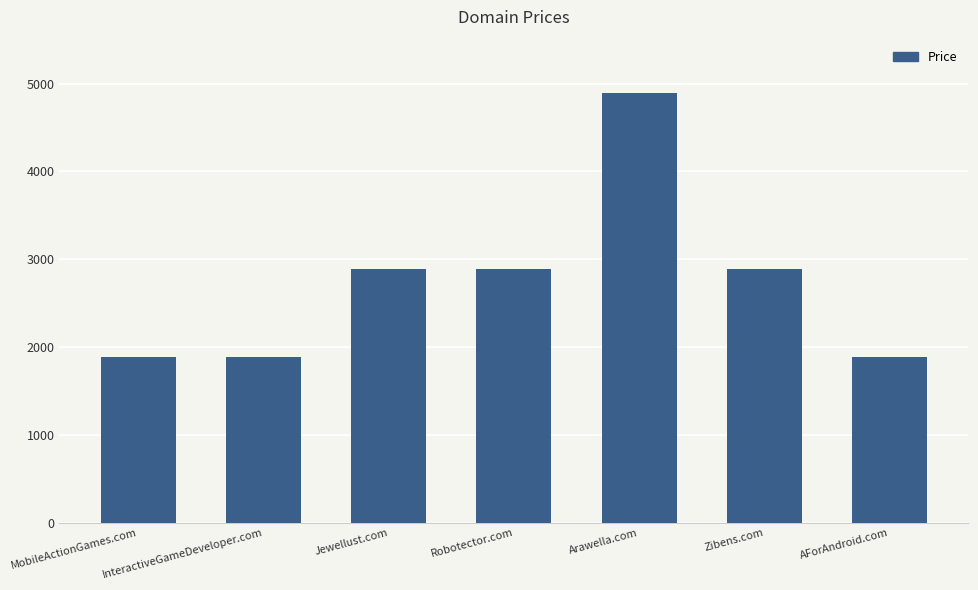

What is the average value?

2745